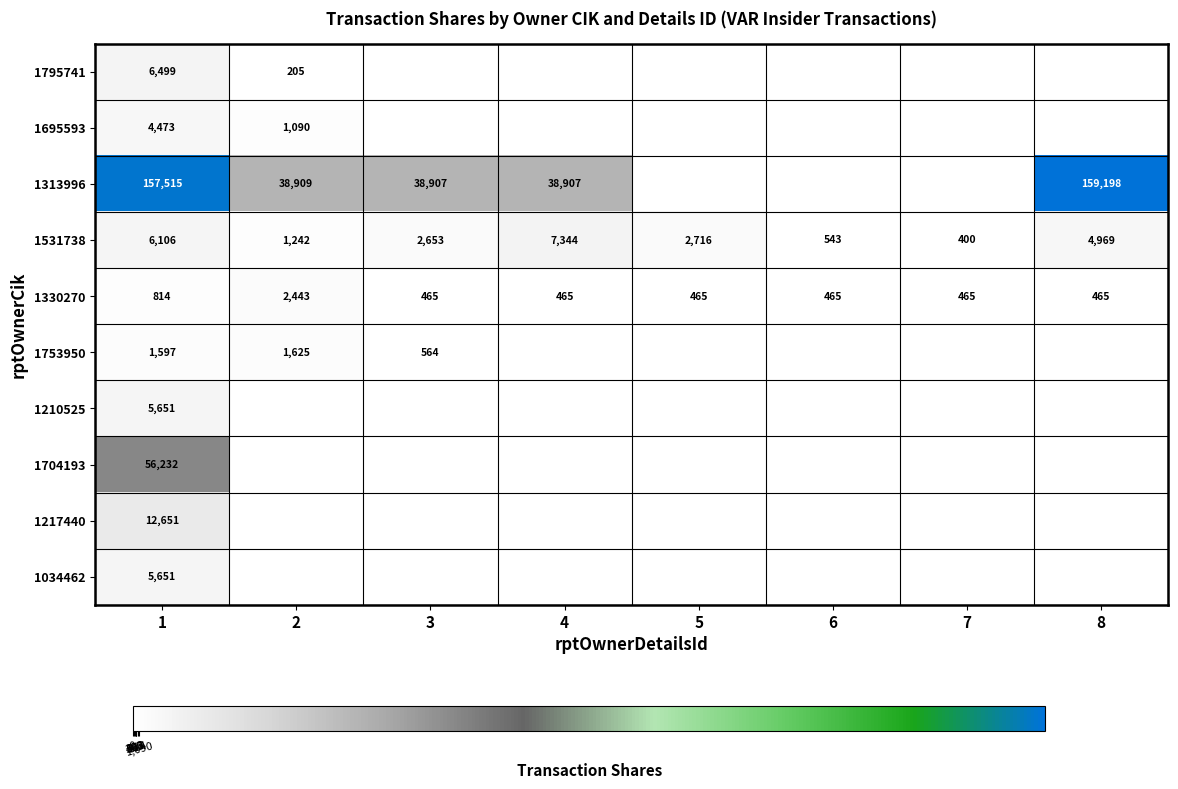

Is it true that 1330270 equals 1114 at 1?

False